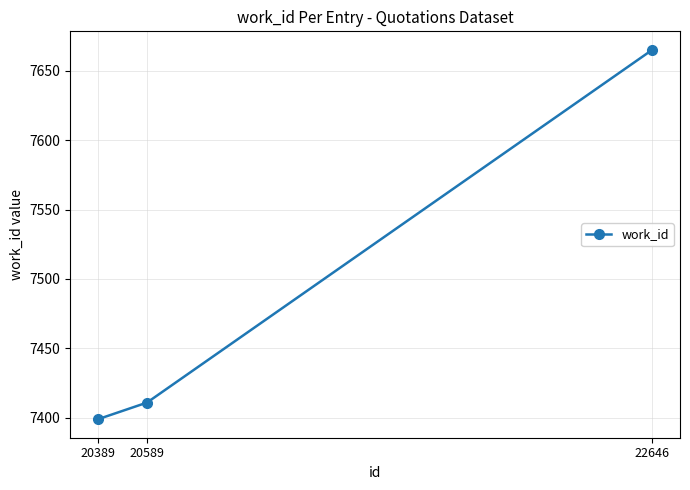

Reading left to right, what are all the values shown in this chart?

7399	7411	7665